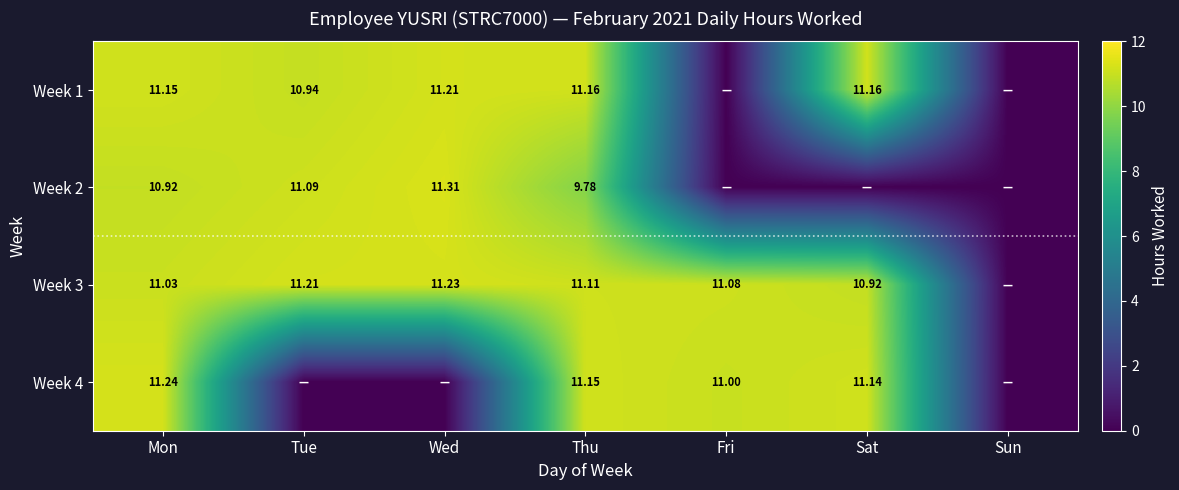

What is the sum of all Week 3 values?

66.6